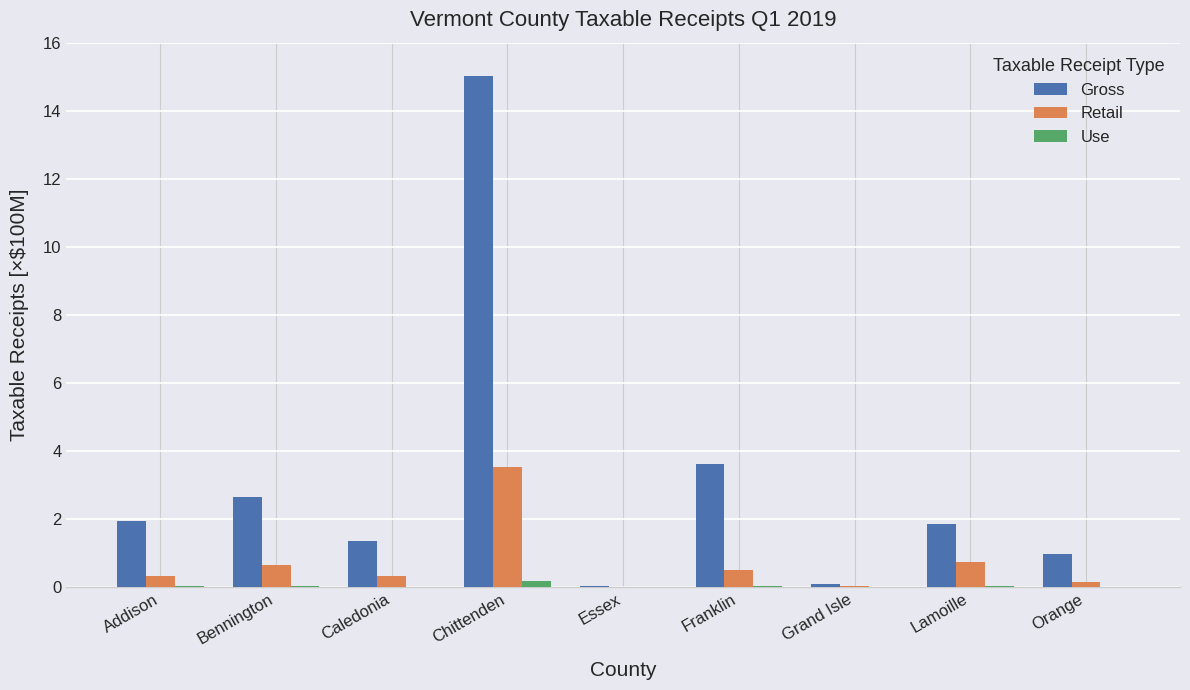

At which category is the sum across all series the highest?

Chittenden